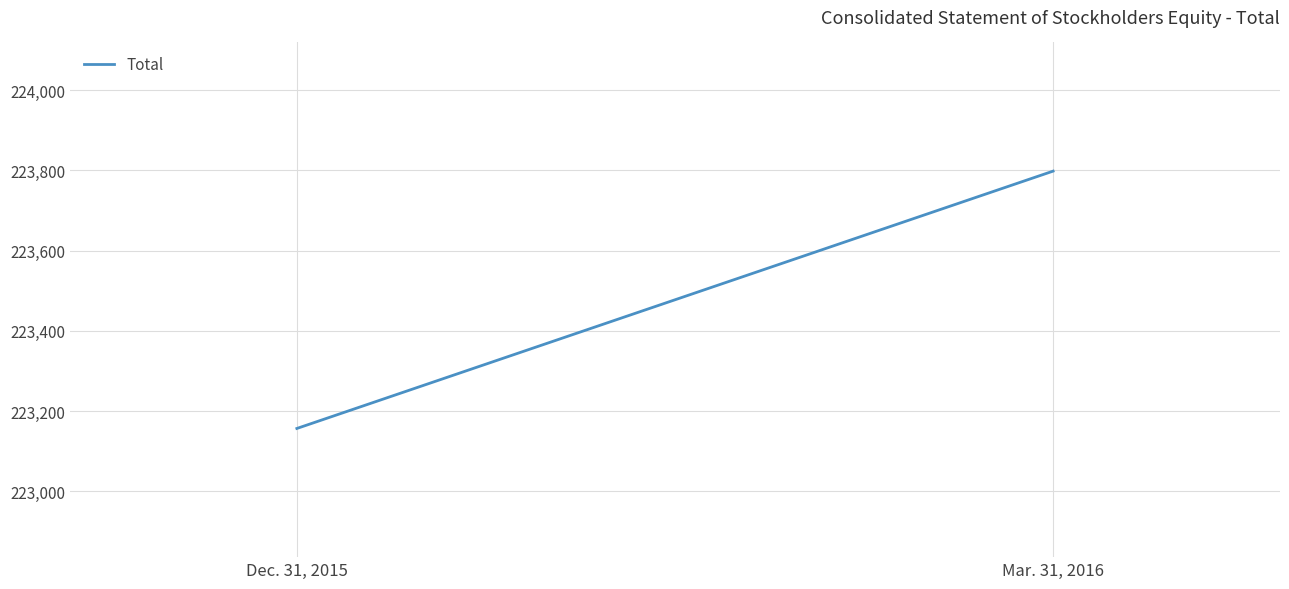

What is the sum of the values at Dec. 31, 2015 and Mar. 31, 2016?

446955